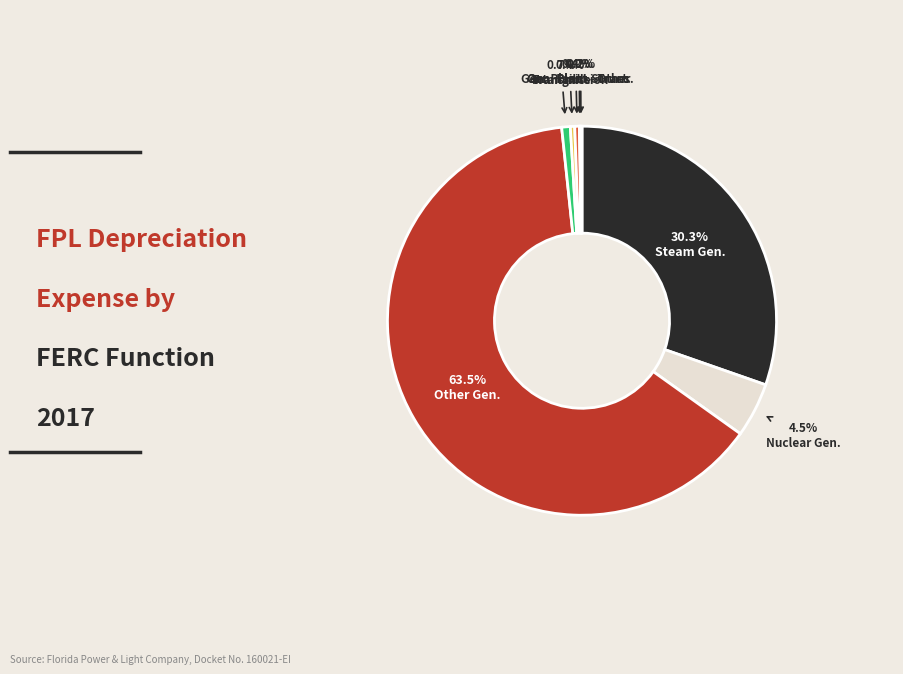

Between Nuclear Gen. and Other Gen., which is larger?

Other Gen.